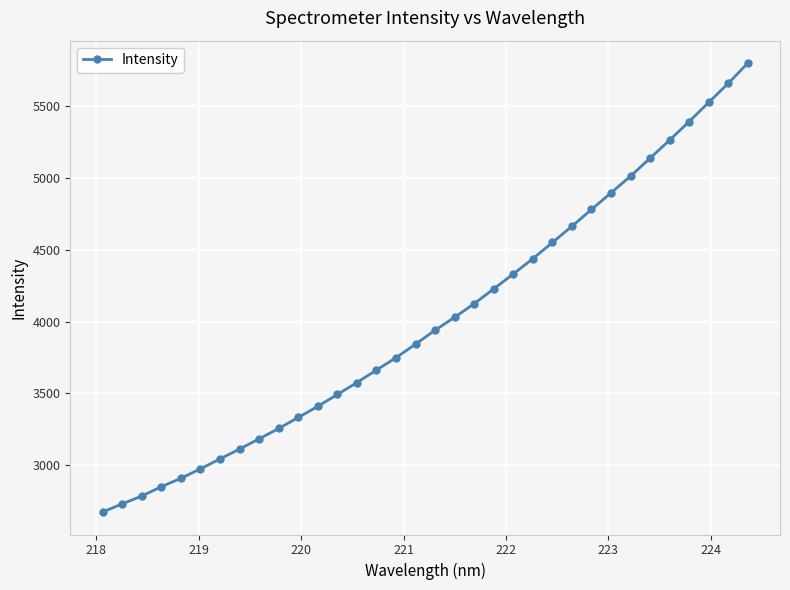

What is the smallest value displayed?

2673.8